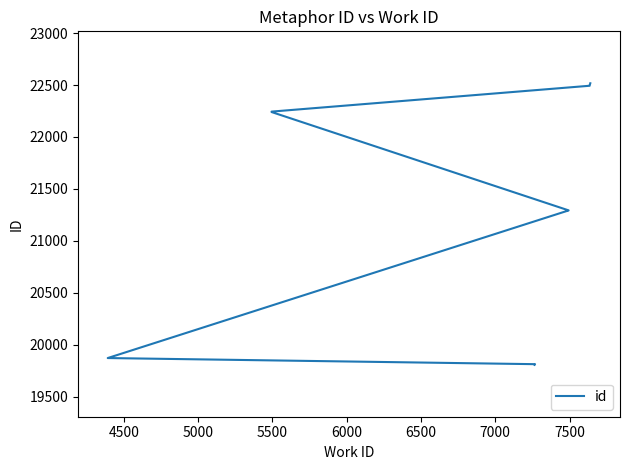

Does the chart have visible grid lines?

No